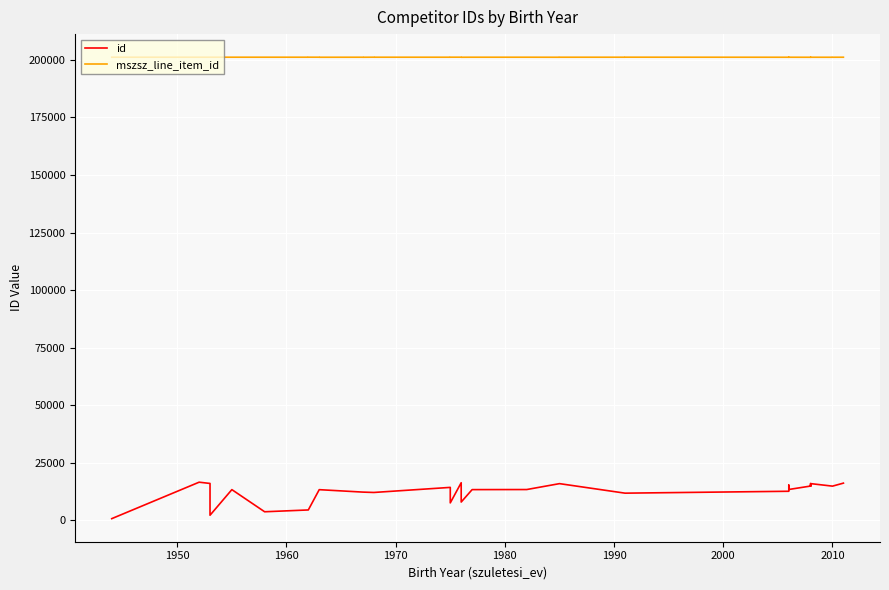

Which series has the widest spread of values?

id